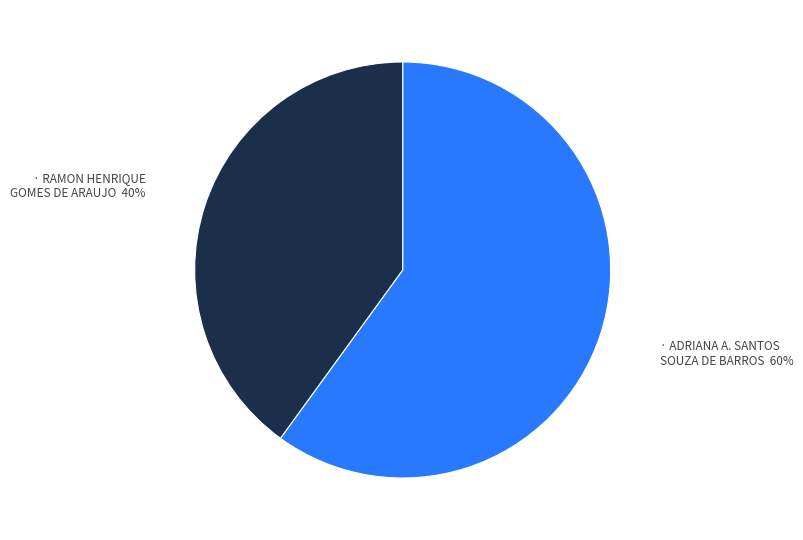

To the nearest percent, what is the difference between the largest and smallest slice percentages?

20%